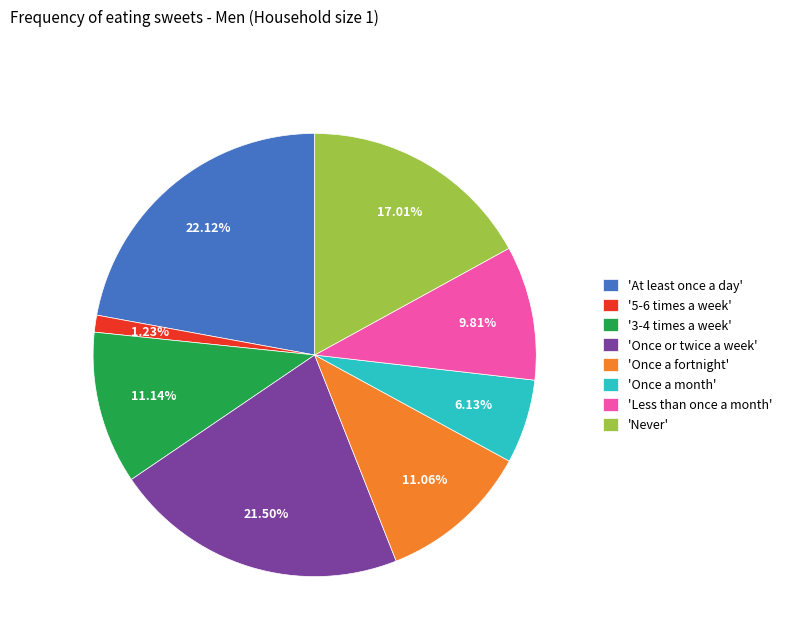

Does 'Once a fortnight' represent more than half of the total?

No